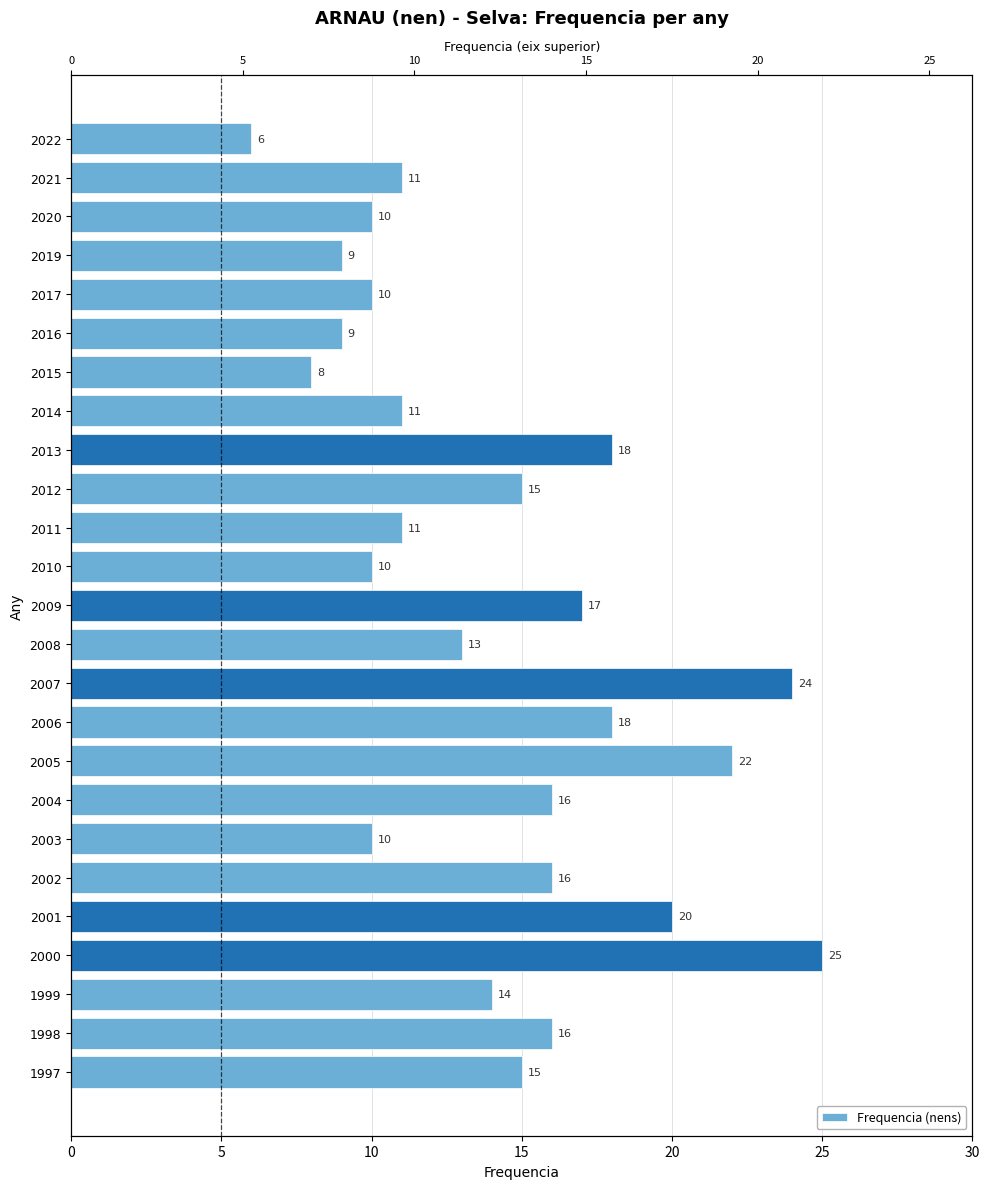

How many bars are there in total?

25